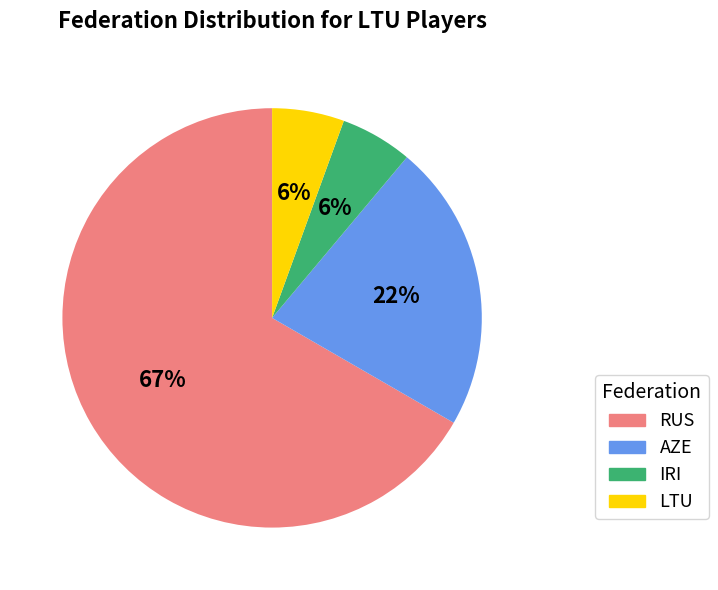

To the nearest percent, what is the average slice percentage?

25%